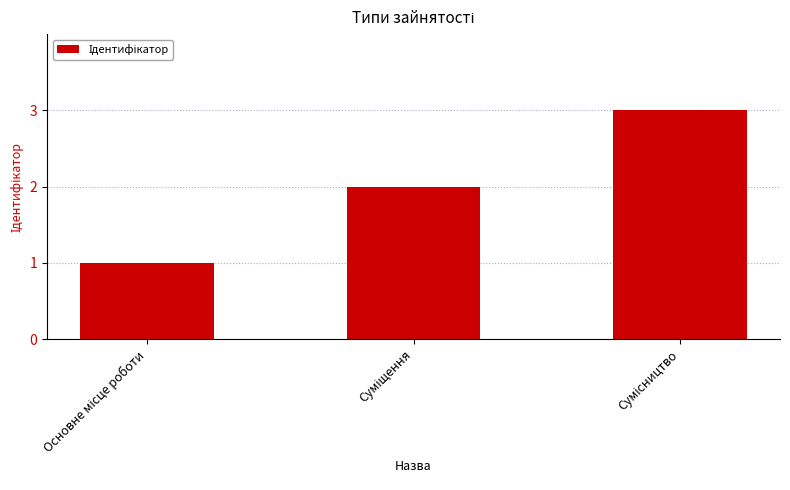

What is the greatest value displayed?

3